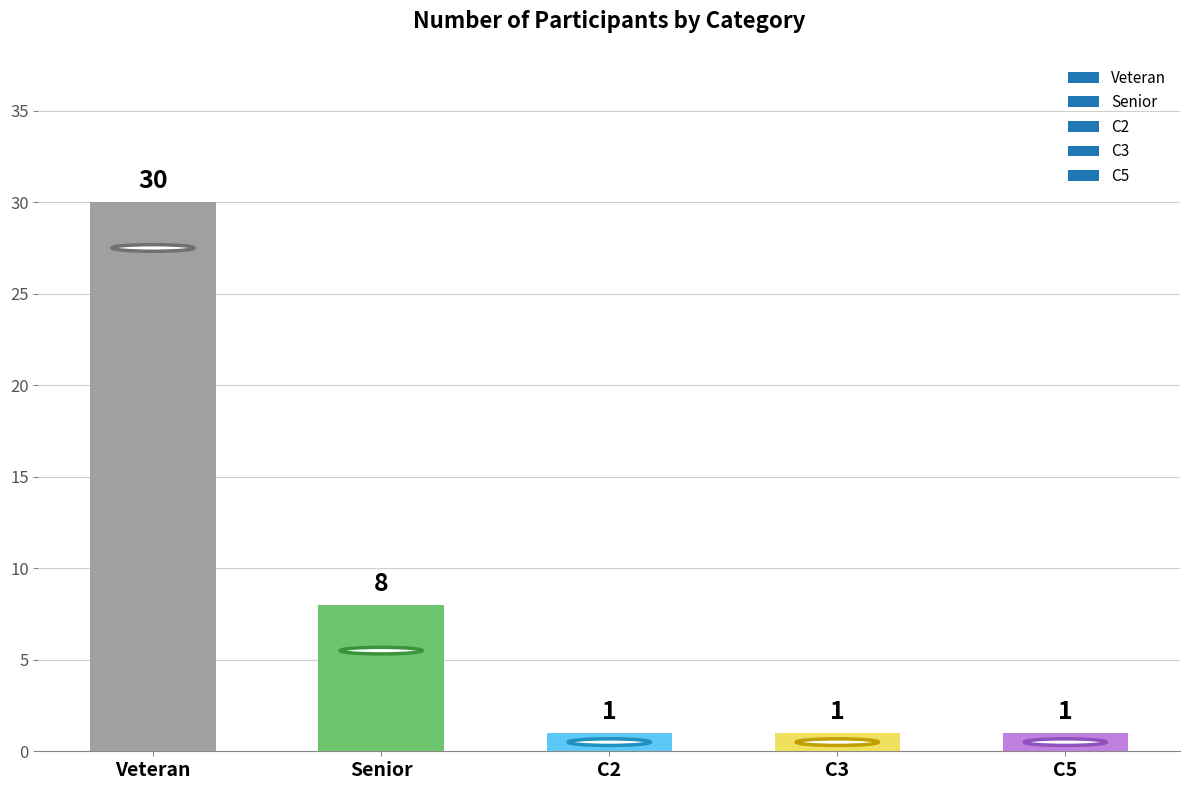

How many series are shown in this chart?

1